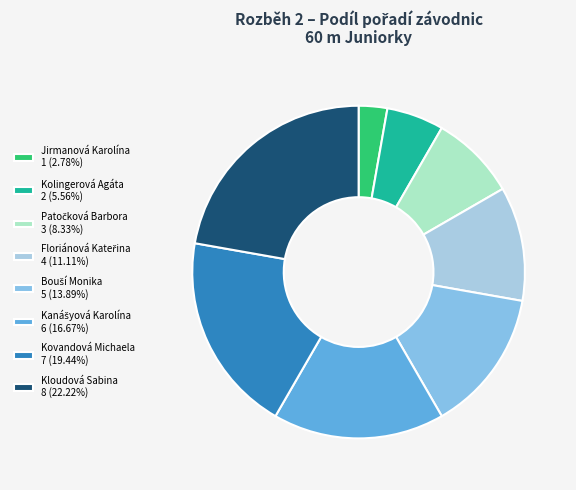

Is Floriánová Kateřina the majority of the pie?

No